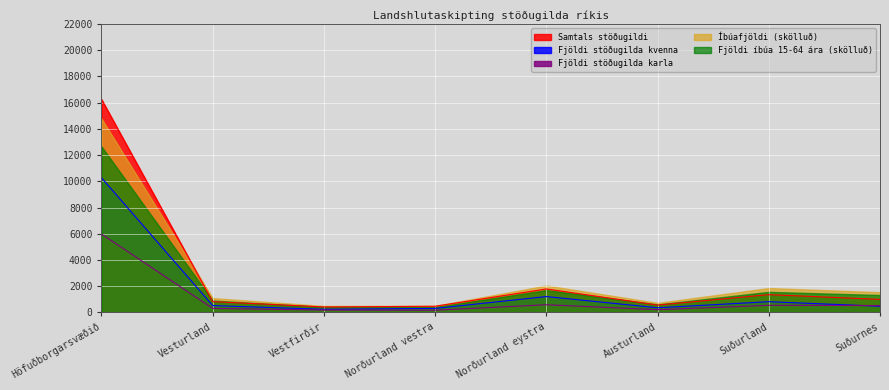

How many interior local valleys does the Fjöldi stöðugilda kvenna series have?

2